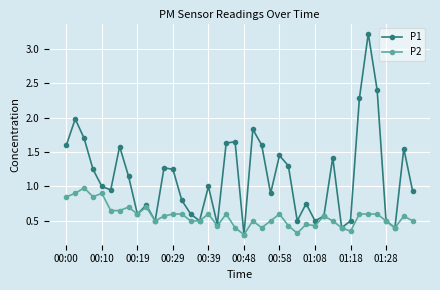

Which series has the largest range (max minus min)?

P1